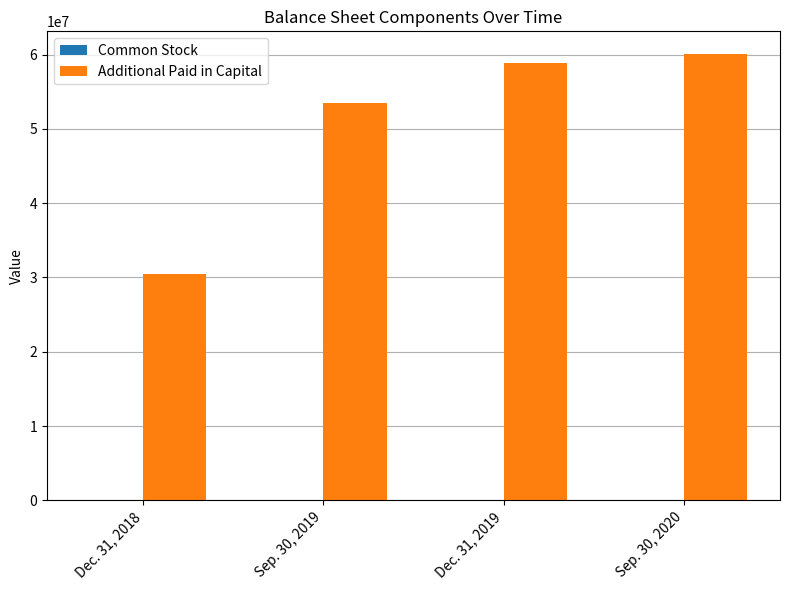

At which category is the sum across all series the highest?

Sep. 30, 2020